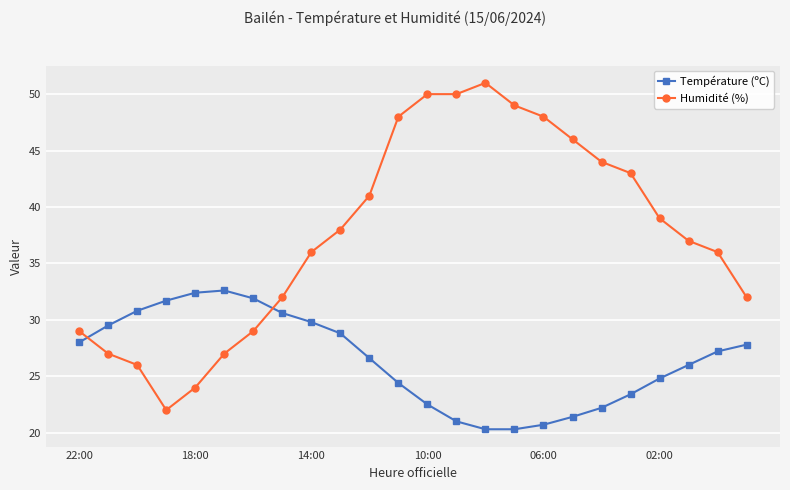

What is the difference between the second highest and second lowest values in the Humidité (%) series?

26.0